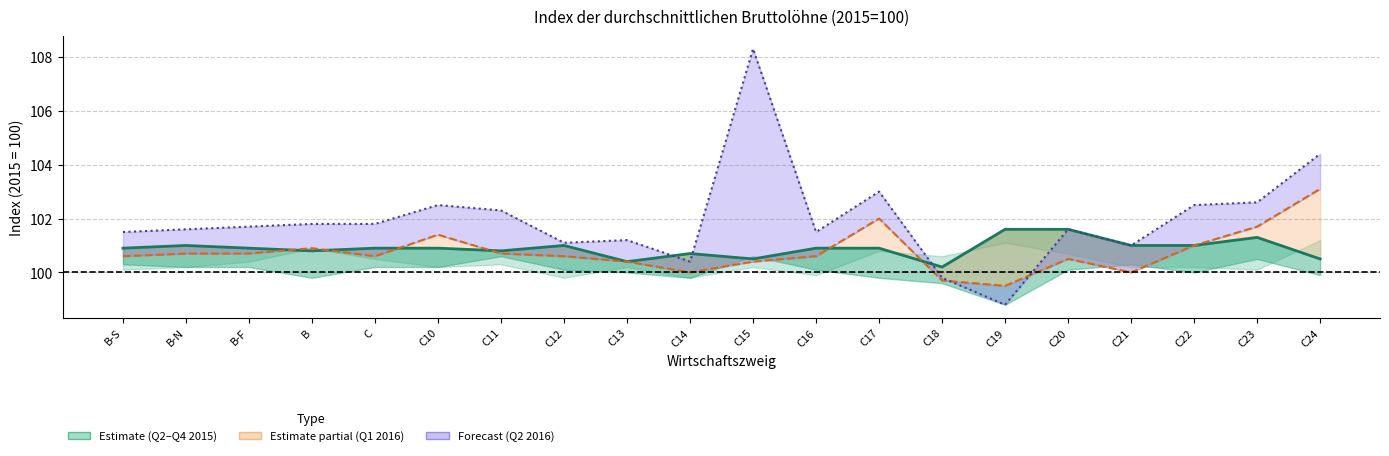

Is it true that 2. Quartal 2016 line equals 161.5 at C18?

False